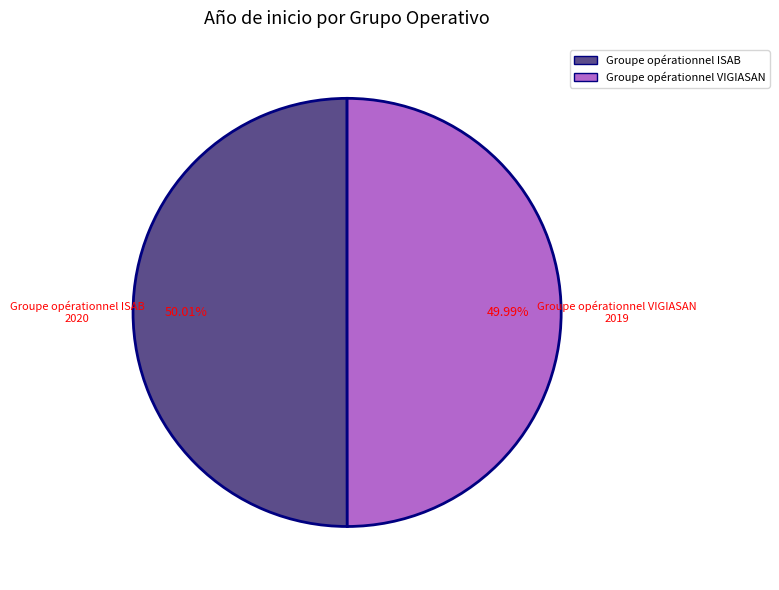

Approximately how many times larger is the value at Groupe opérationnel VIGIASAN compared to Groupe opérationnel ISAB?

1.0